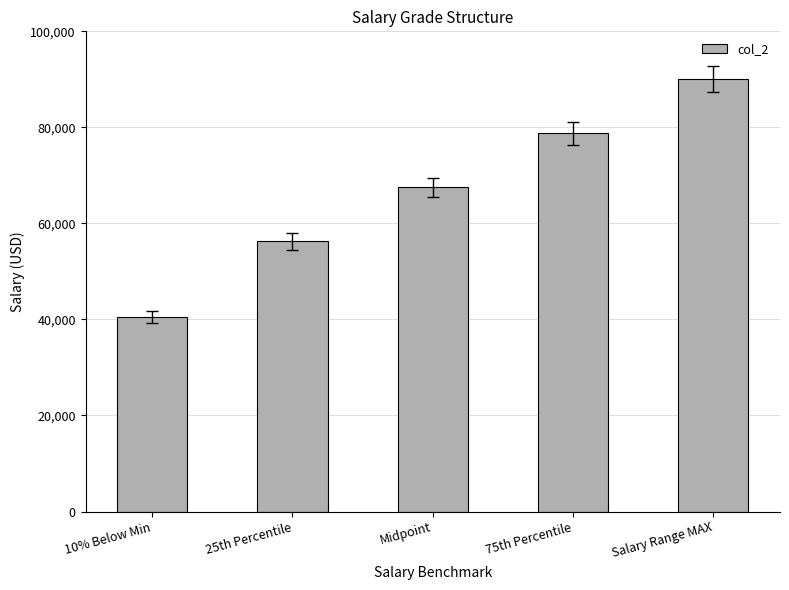

What is the label of the 1st bar from the left?

10% Below Min